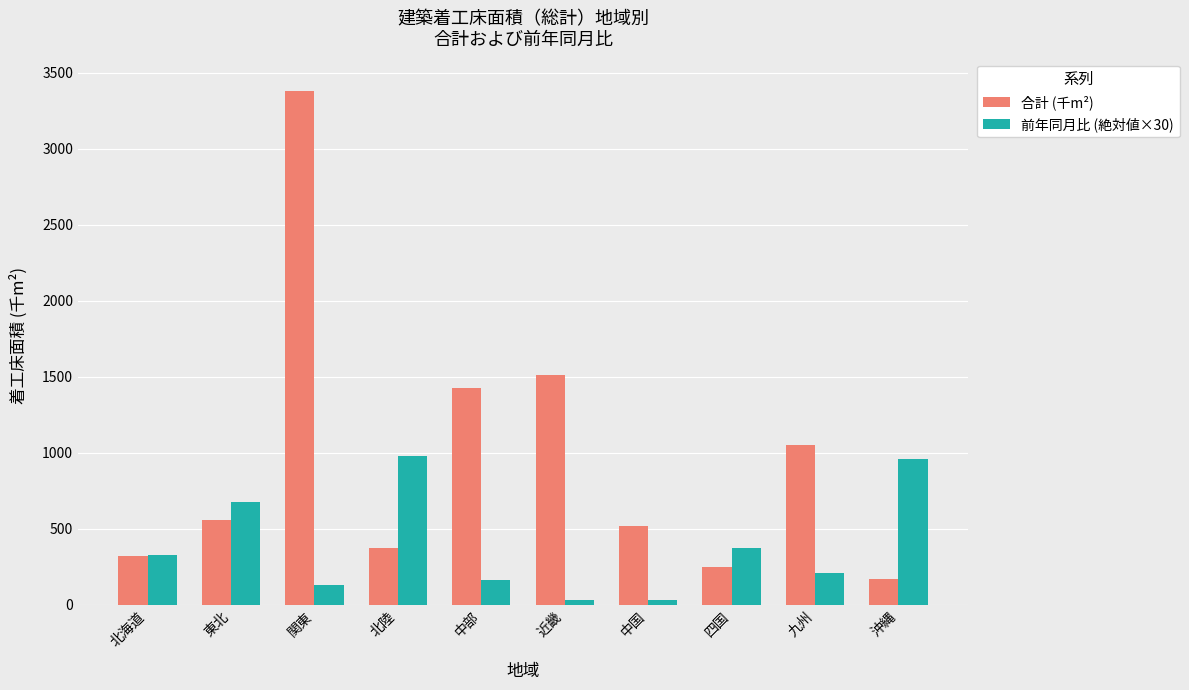

Which category has the highest value across all series?

関東